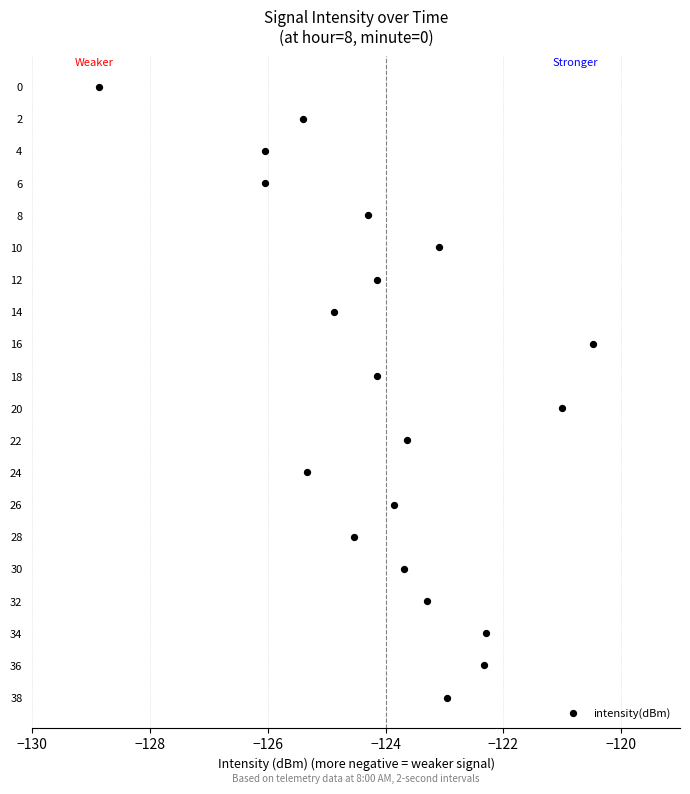

What is the range of Y values (max minus min)?

38